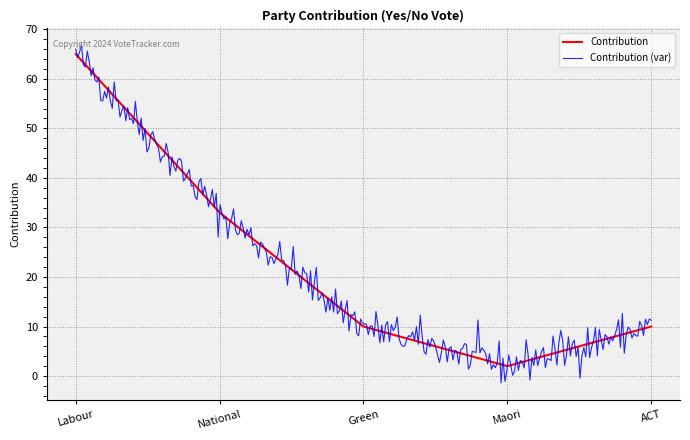

Which series has the widest spread of values?

Contribution (var)